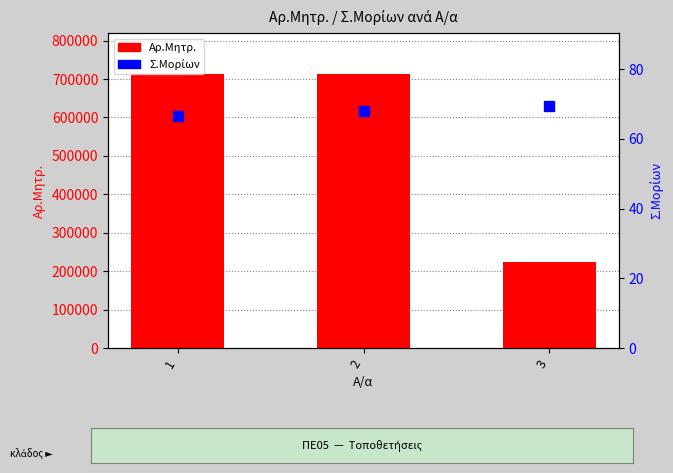

What is the difference between the maximum and minimum values in the Αρ.Μητρ. series?

489021.0